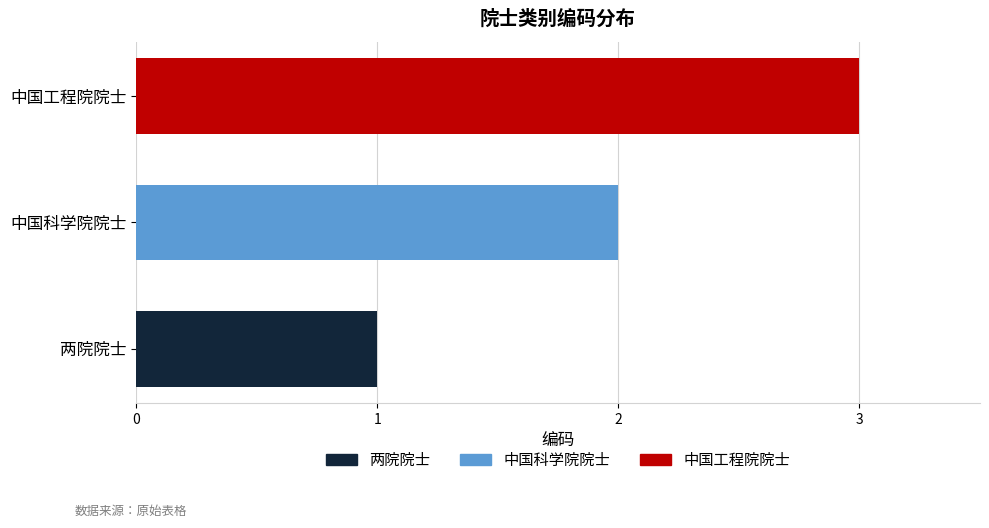

What is the difference between the second highest and minimum values?

1